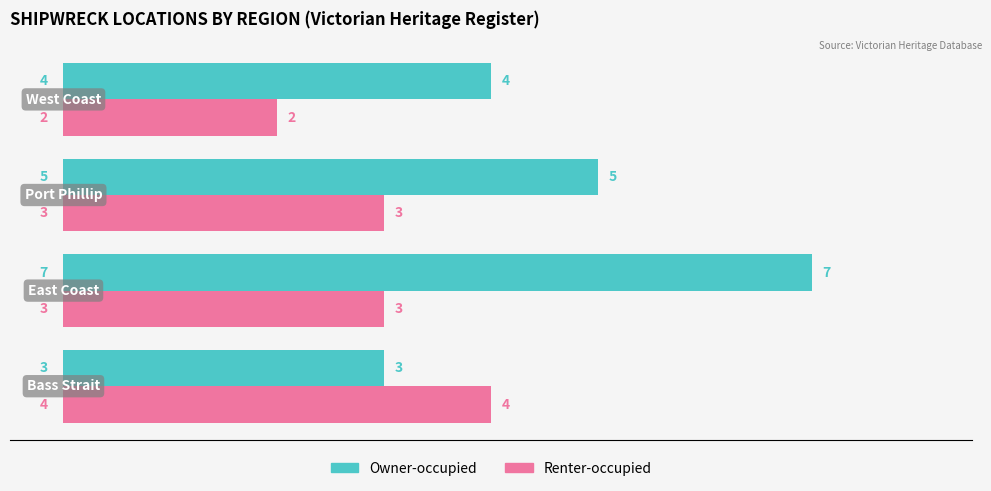

What is the difference between the maximum and minimum values in the Owner-occupied series?

4